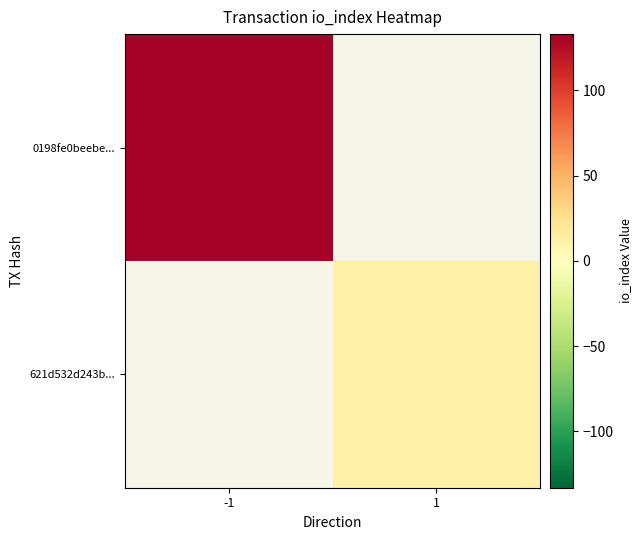

List the series in order of their overall mean, highest first.

0198fe0beebe..., 621d532d243b...